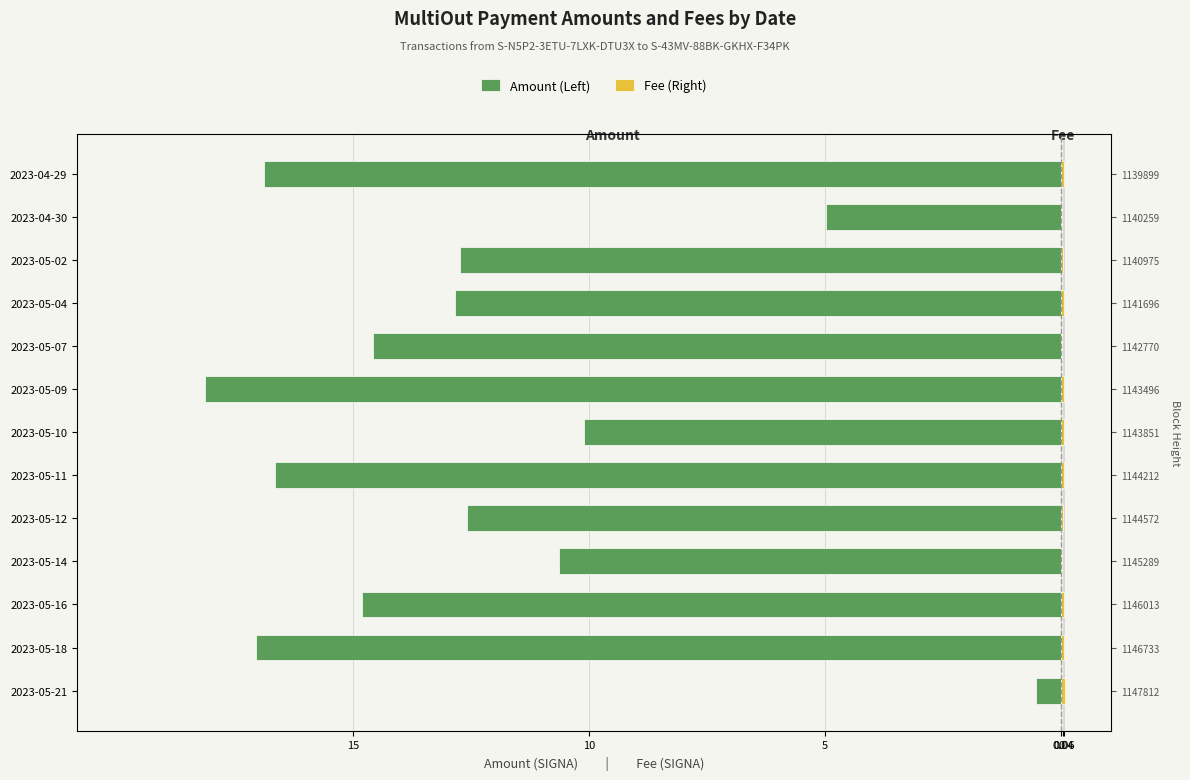

Reading right to left, what are all the values shown in this chart?

Amount (Left): -16.9	-5.0	-12.7	-12.8	-14.6	-18.1	-10.1	-16.6	-12.6	-10.6	-14.8	-17.0	-0.5
Fee (Right): 0.1	0.0	0.0	0.1	0.0	0.1	0.1	0.1	0.0	0.0	0.1	0.1	0.1